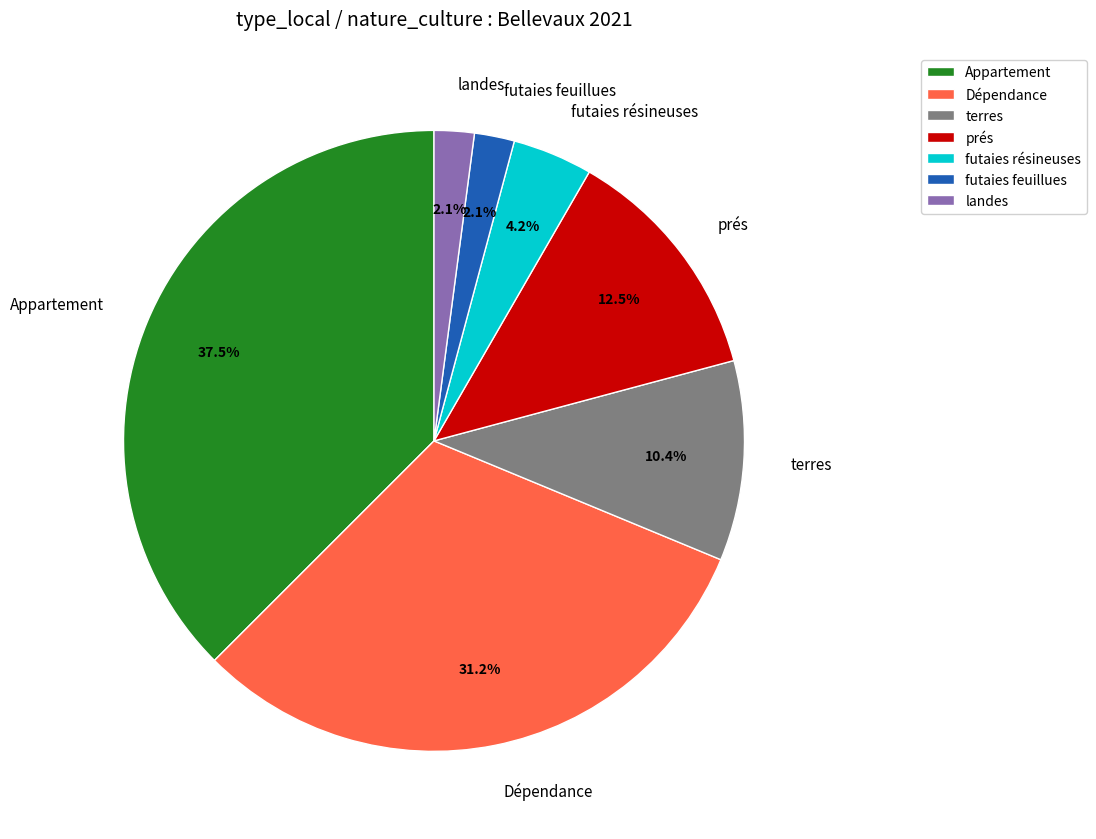

What is the largest slice in the pie chart?

Appartement